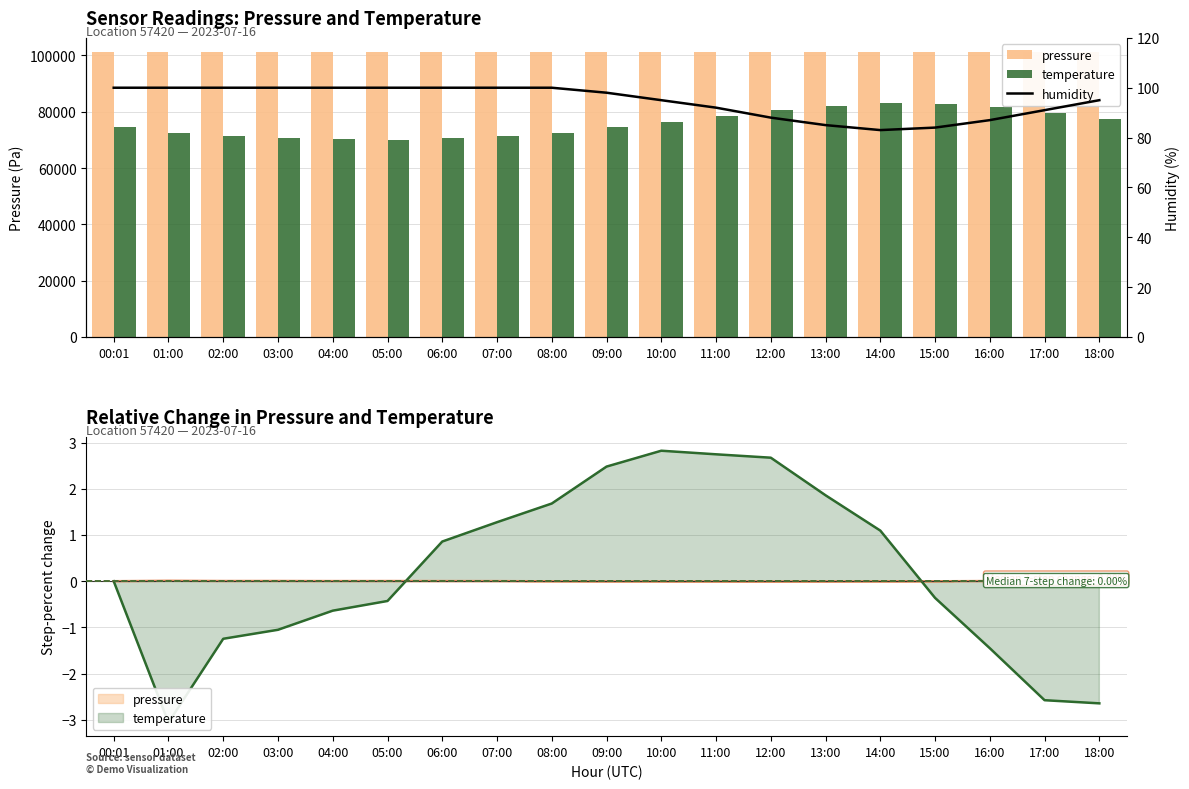

Rank the series by their average value, from highest to lowest.

pressure, temperature, humidity